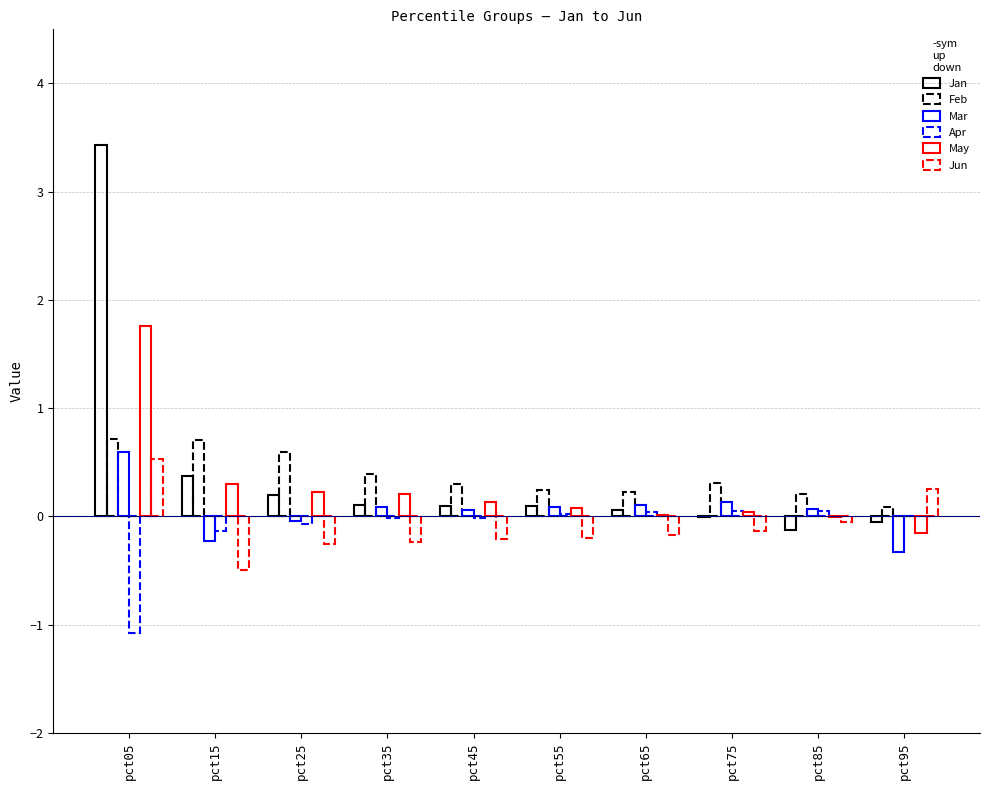

Are the bars horizontal?

No